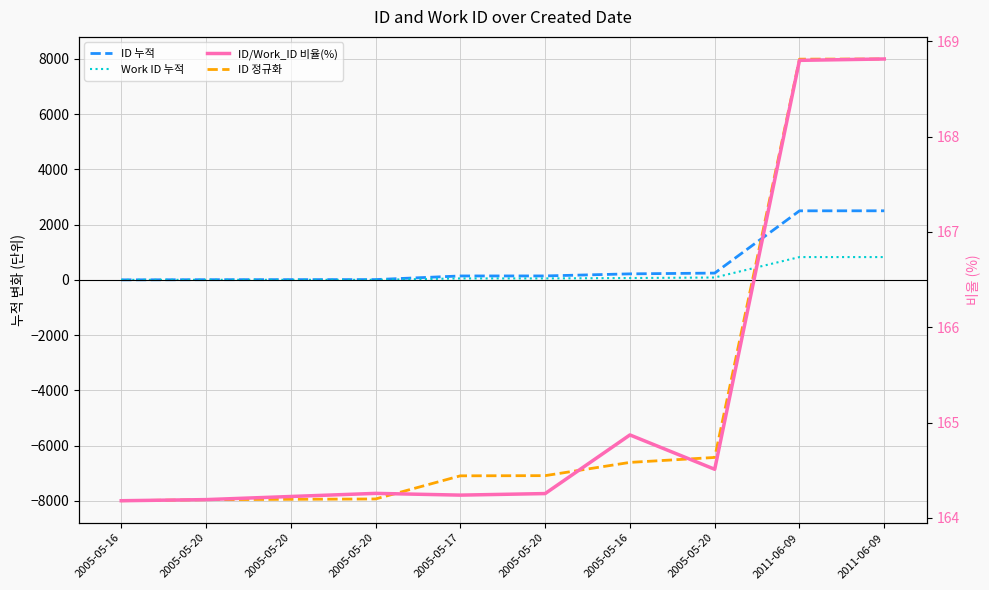

What is the smallest value displayed?

-8000.0